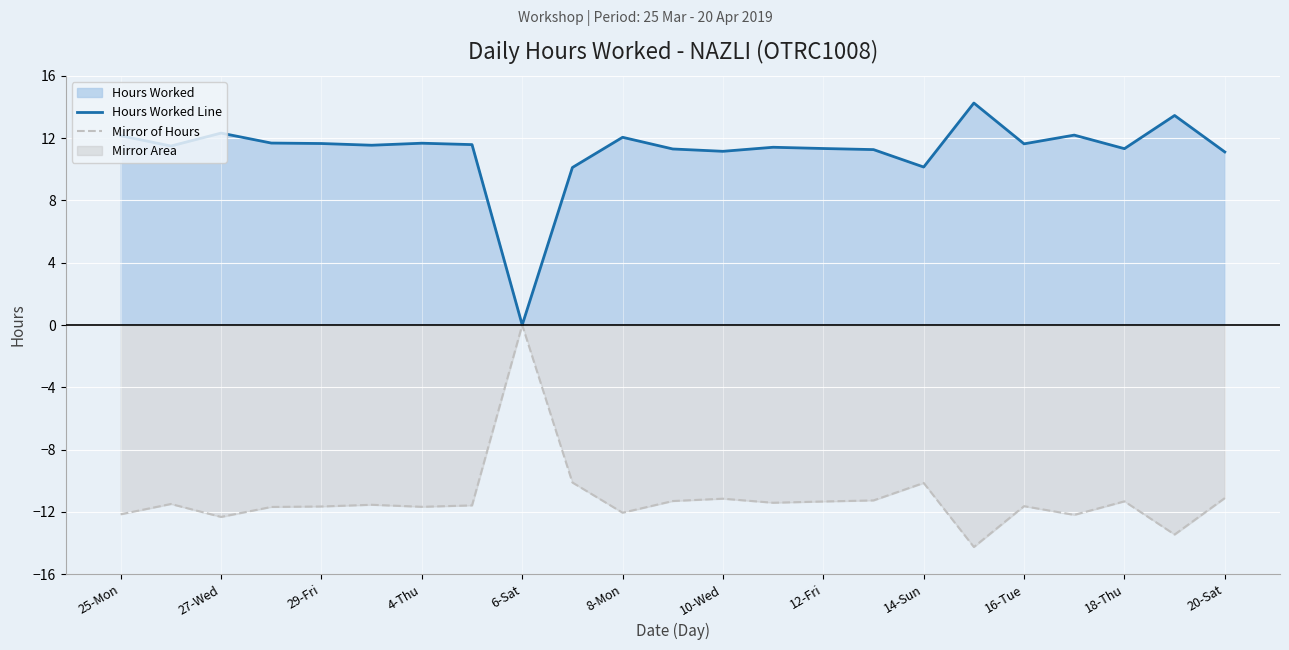

Where does the Mirror of Hours series first go above -11?

6-Sat